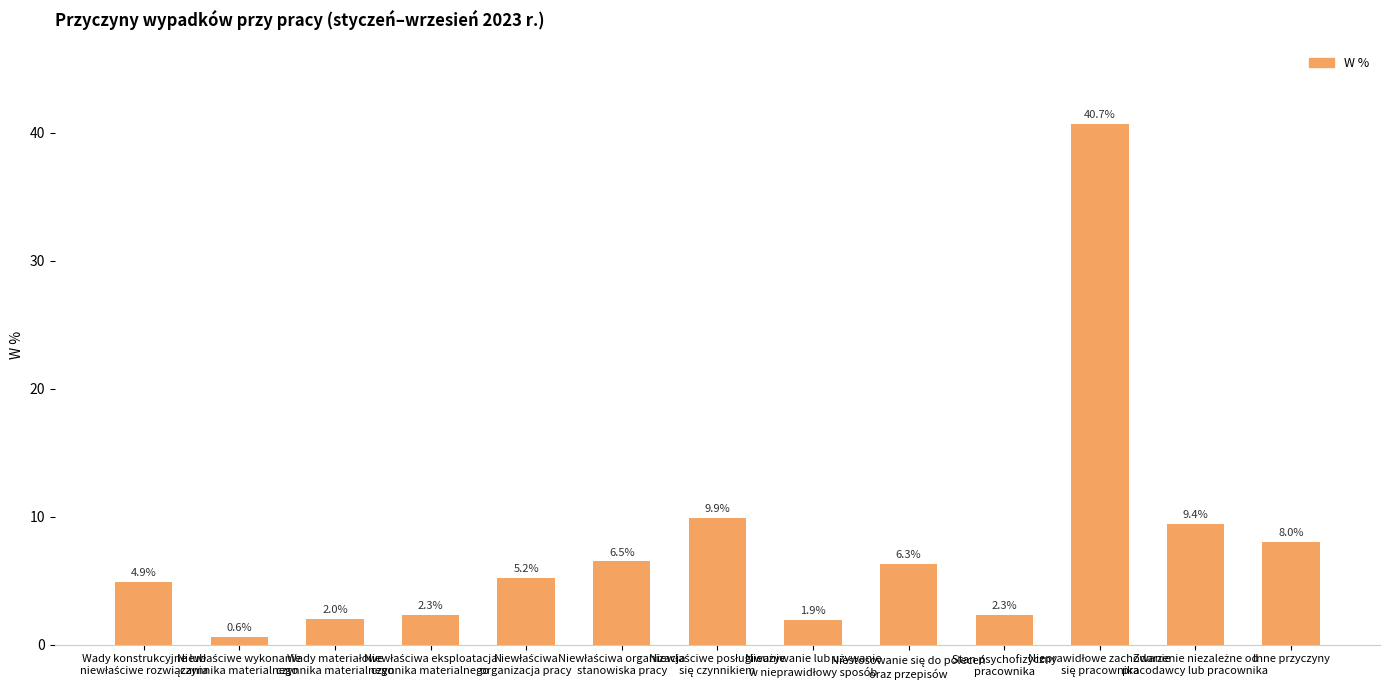

Are the bars horizontal?

No